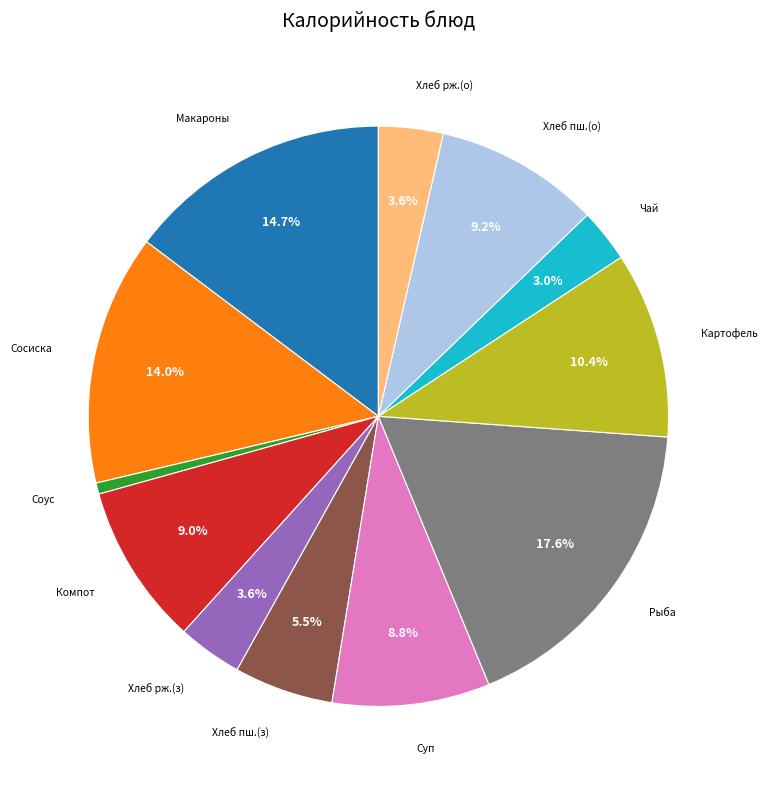

Is there a majority slice in this chart?

No